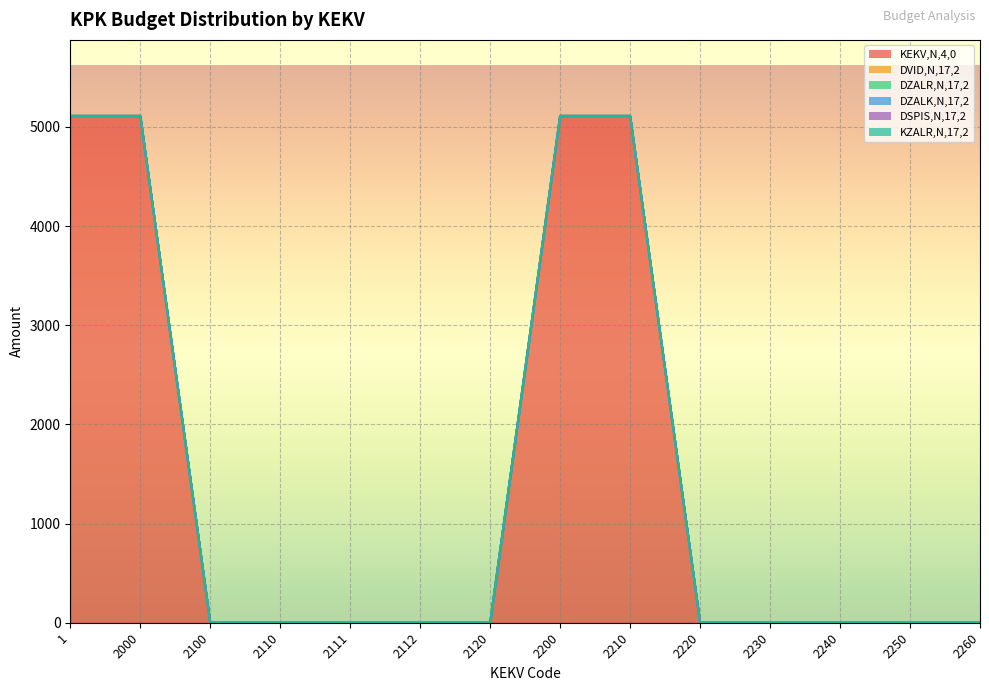

What is the maximum value shown in the chart?

5111.7